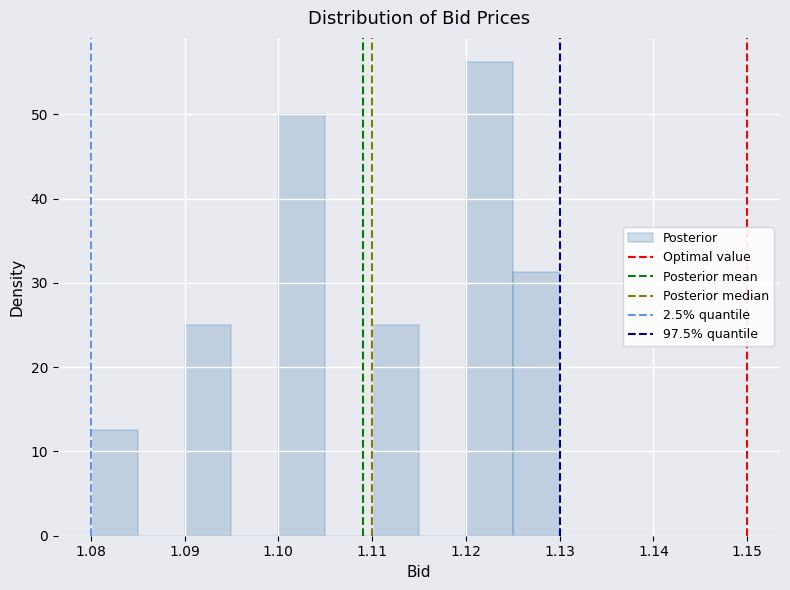

Reading left to right, transcribe this chart: for each bar, give the range it covers on the x-axis and its height. The values are not printed on the chart, so give them approximately, as read against the axis.

1.080 to 1.085: 13
1.085 to 1.090: 0
1.090 to 1.095: 25
1.095 to 1.100: 0
1.100 to 1.105: 50
1.105 to 1.110: 0
1.110 to 1.115: 25
1.115 to 1.120: 0
1.120 to 1.125: 56
1.125 to 1.130: 31